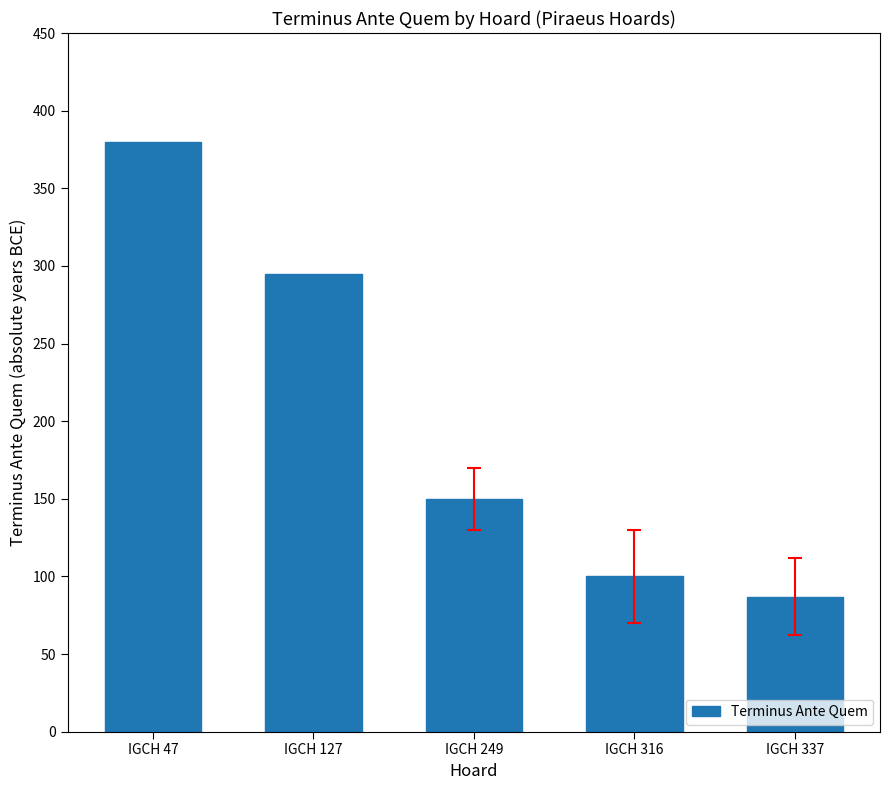

What is the sum of all values?

1012